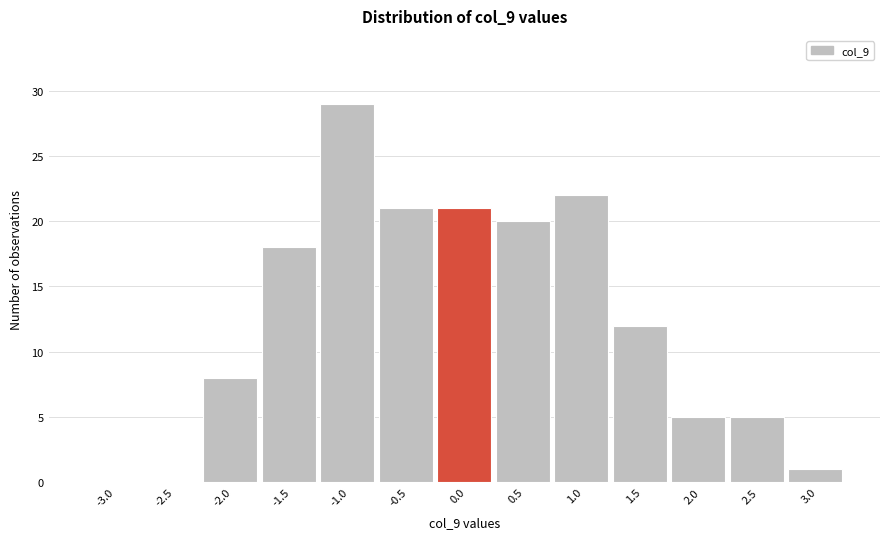

Reading right to left, extract all data points from this chart.

3.0=1	2.5=5	2.0=5	1.5=12	1.0=22	0.5=20	0.0=21	-0.5=21	-1.0=29	-1.5=18	-2.0=8	-2.5=0	-3.0=0